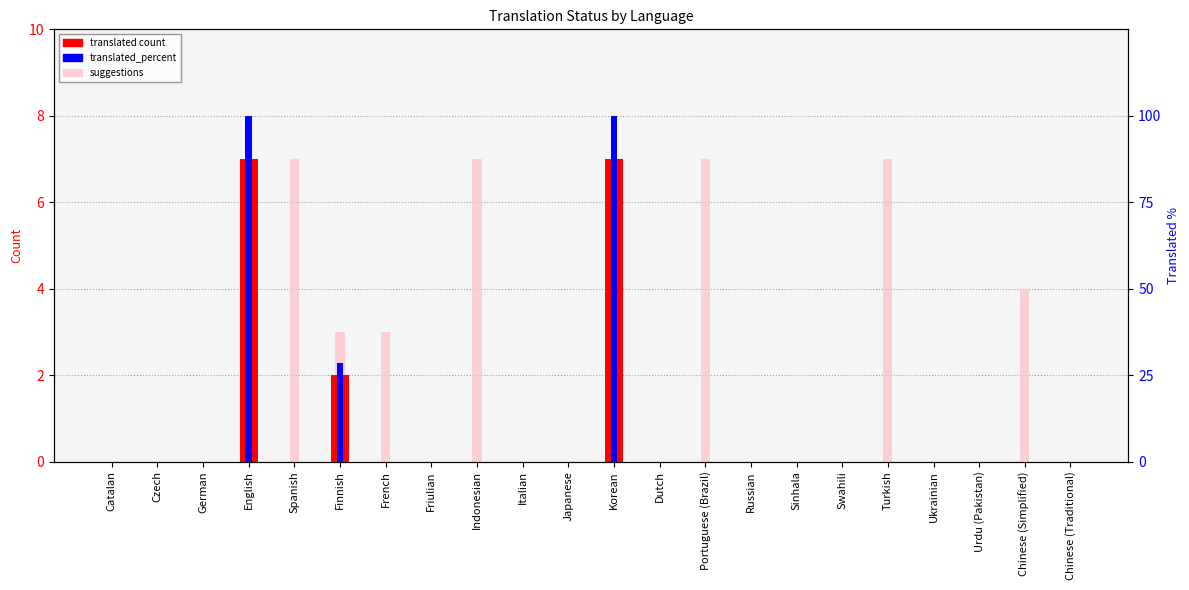

Which has a higher value, Finnish or Swahili?

Finnish